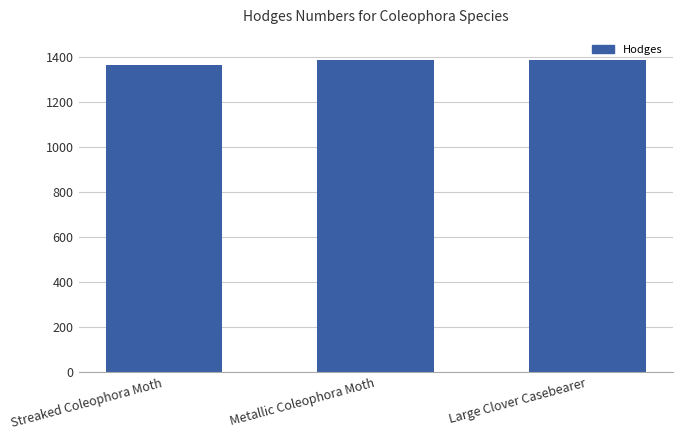

What is the approximate value at Streaked Coleophora Moth, to the nearest 5?

1365